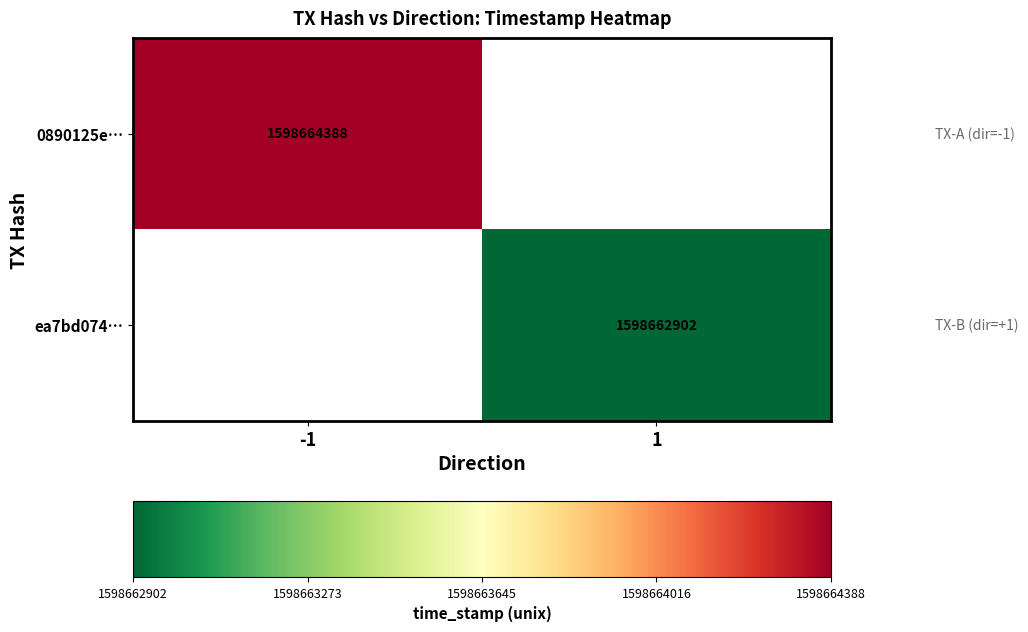

The ea7bd0743dd33e56576b33ac948f1104ce38906 series shows 2 at direction. True or false?

False